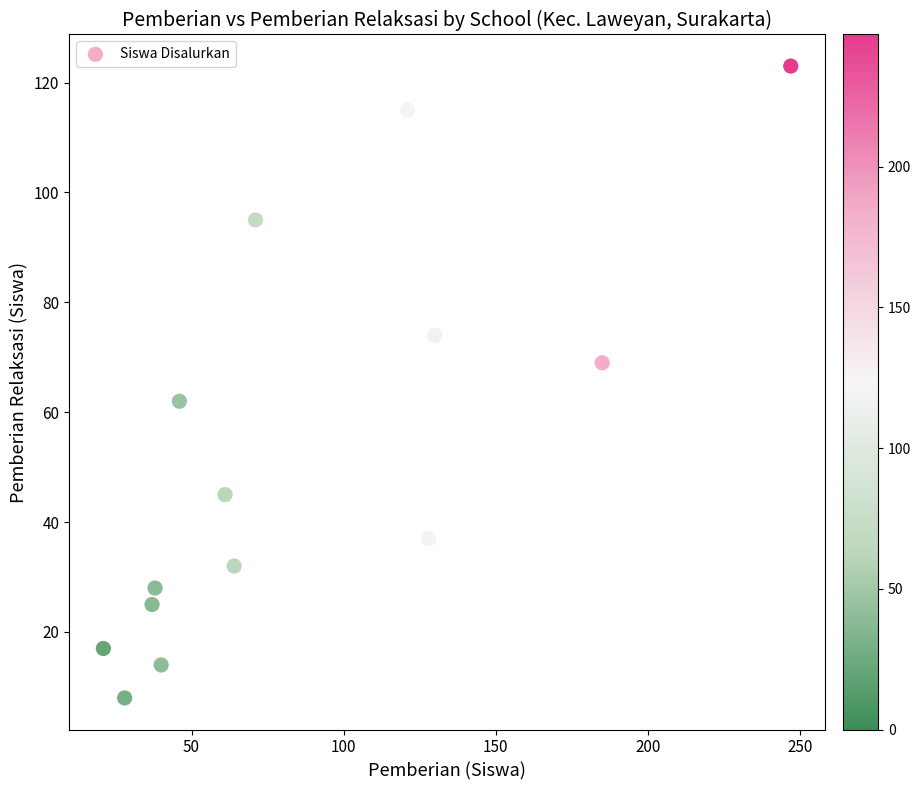

What is the range of Y values (max minus min)?

115